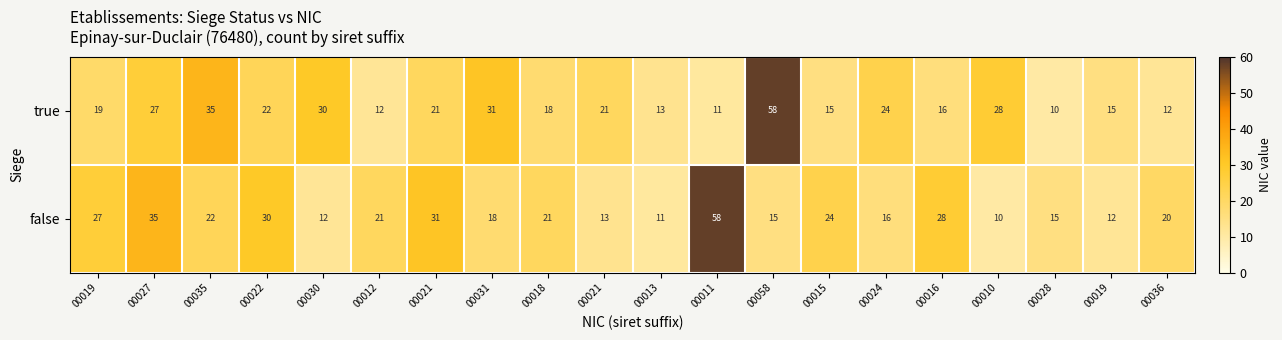

Which series changed the most between 00027 and 00024?

false